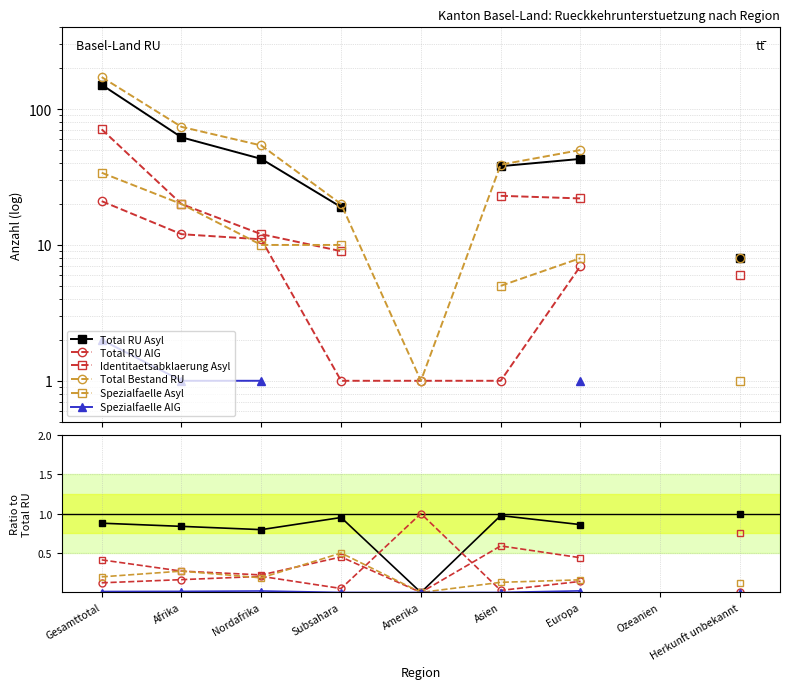

How many categories are shown in the chart?

9